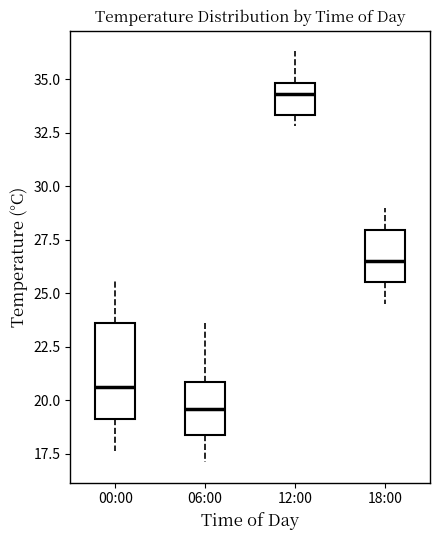

Reading left to right, read every box against the y-axis: the position of its median line, the range the box covers, and the ends of its whiskers. The values are not printed on the chart, so give them approximately, as read against the axis.

00:00: median 20.5, box 19.0 to 23.5, whiskers 17.5 to 25.5
06:00: median 19.5, box 18.5 to 21.0, whiskers 17.0 to 23.5
12:00: median 34.5, box 33.5 to 35.0, whiskers 33.0 to 36.5
18:00: median 26.5, box 25.5 to 28.0, whiskers 24.5 to 29.0